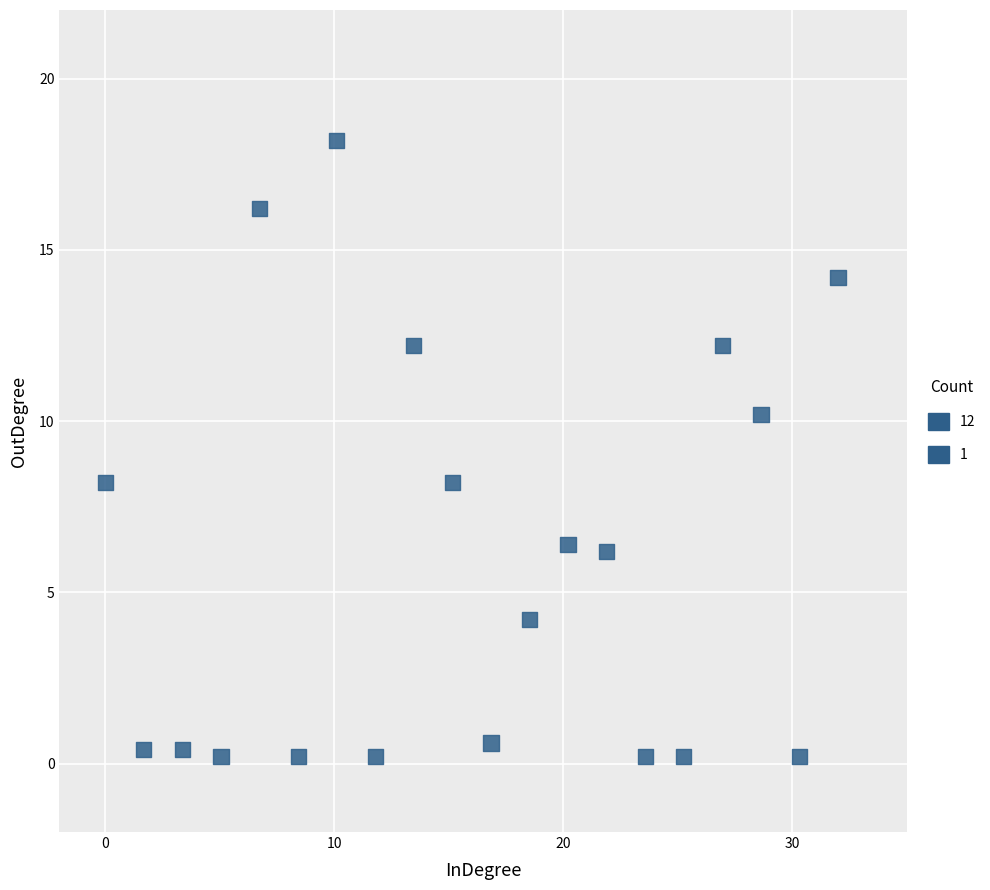

What is the range of X values (max minus min)?

32.0